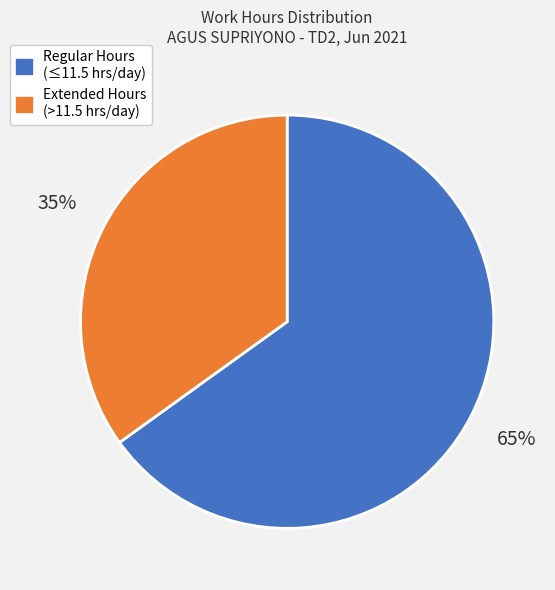

How many segments does this pie chart have?

2